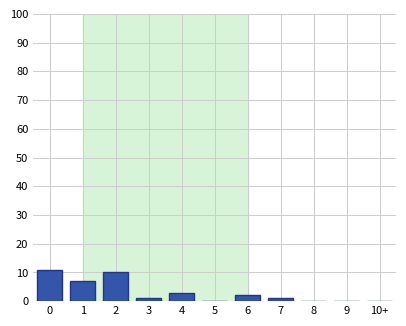

Reading right to left, transcribe all the data shown in this chart.

10+=0	9=0	8=0	7=1	6=2	5=0	4=3	3=1	2=10	1=7	0=11